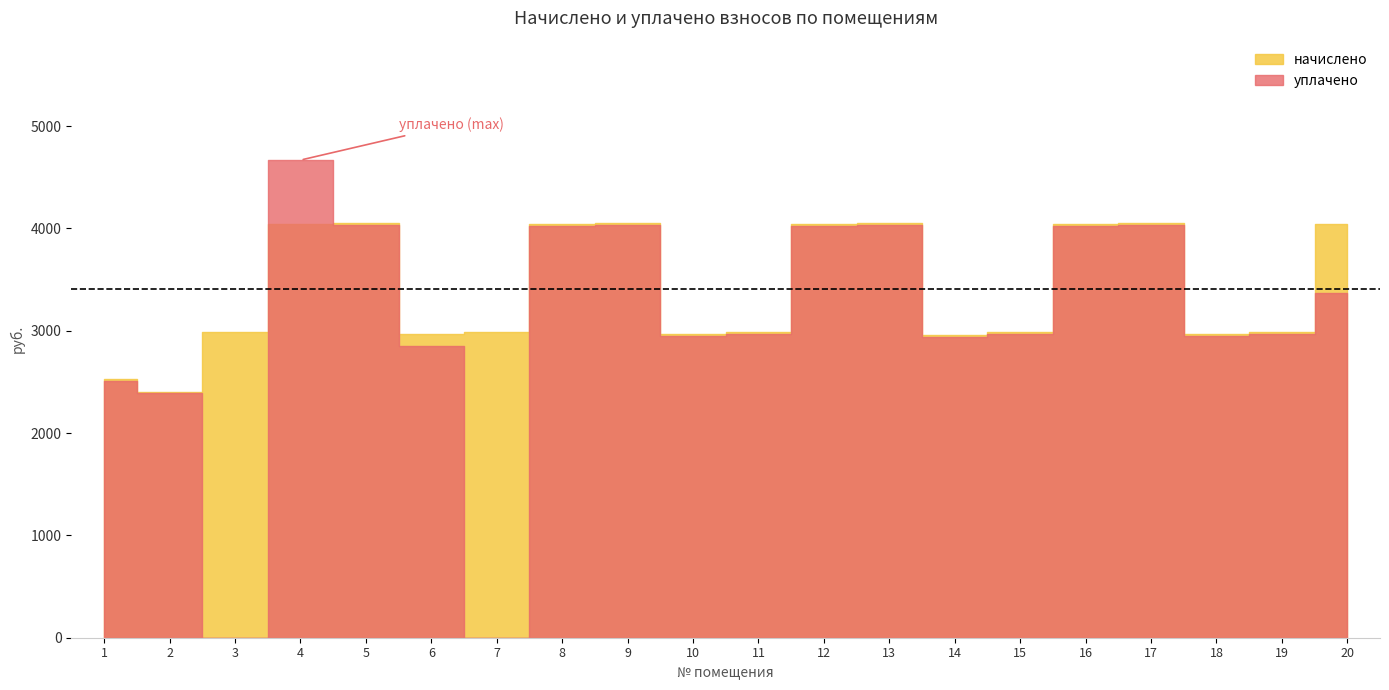

What are all the series names shown in the legend?

начислено, уплачено